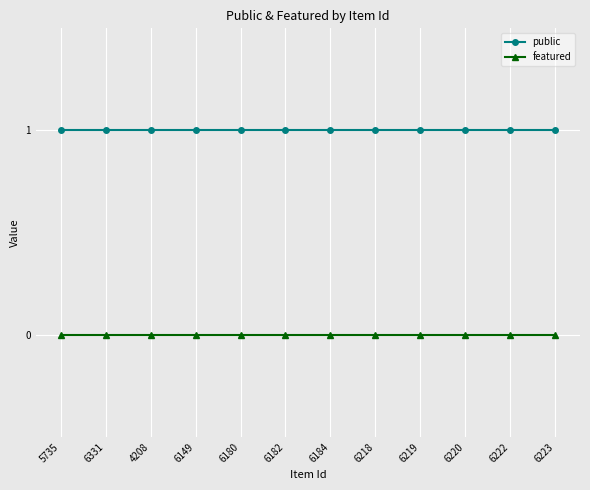

What position from the left is 6220?

10